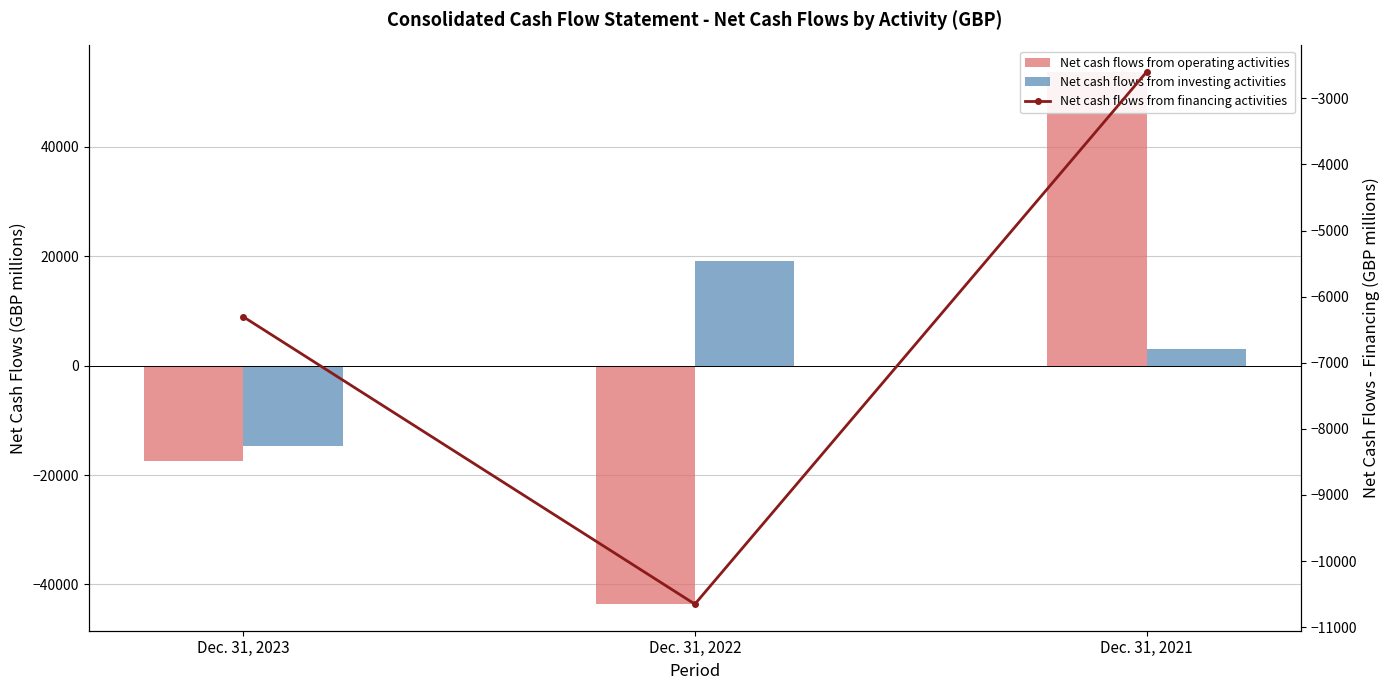

What is the difference between the highest and lowest values at Dec. 31, 2021?

56285